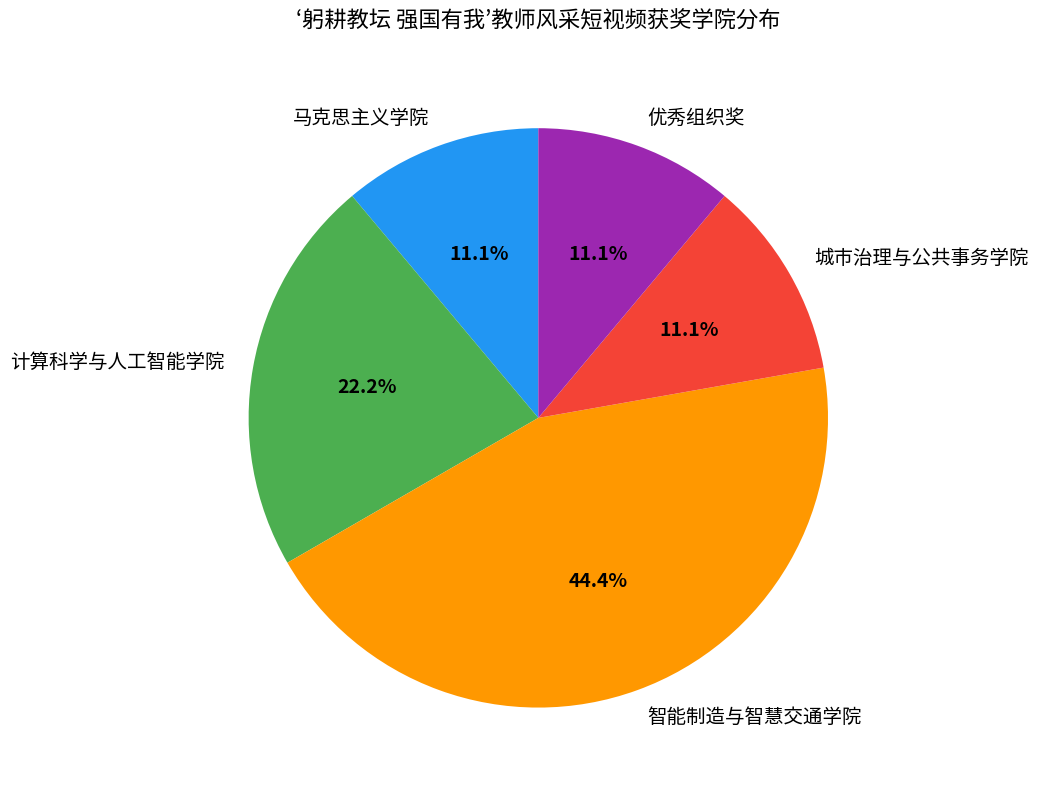

Is there any slice that represents more than half of the pie?

No